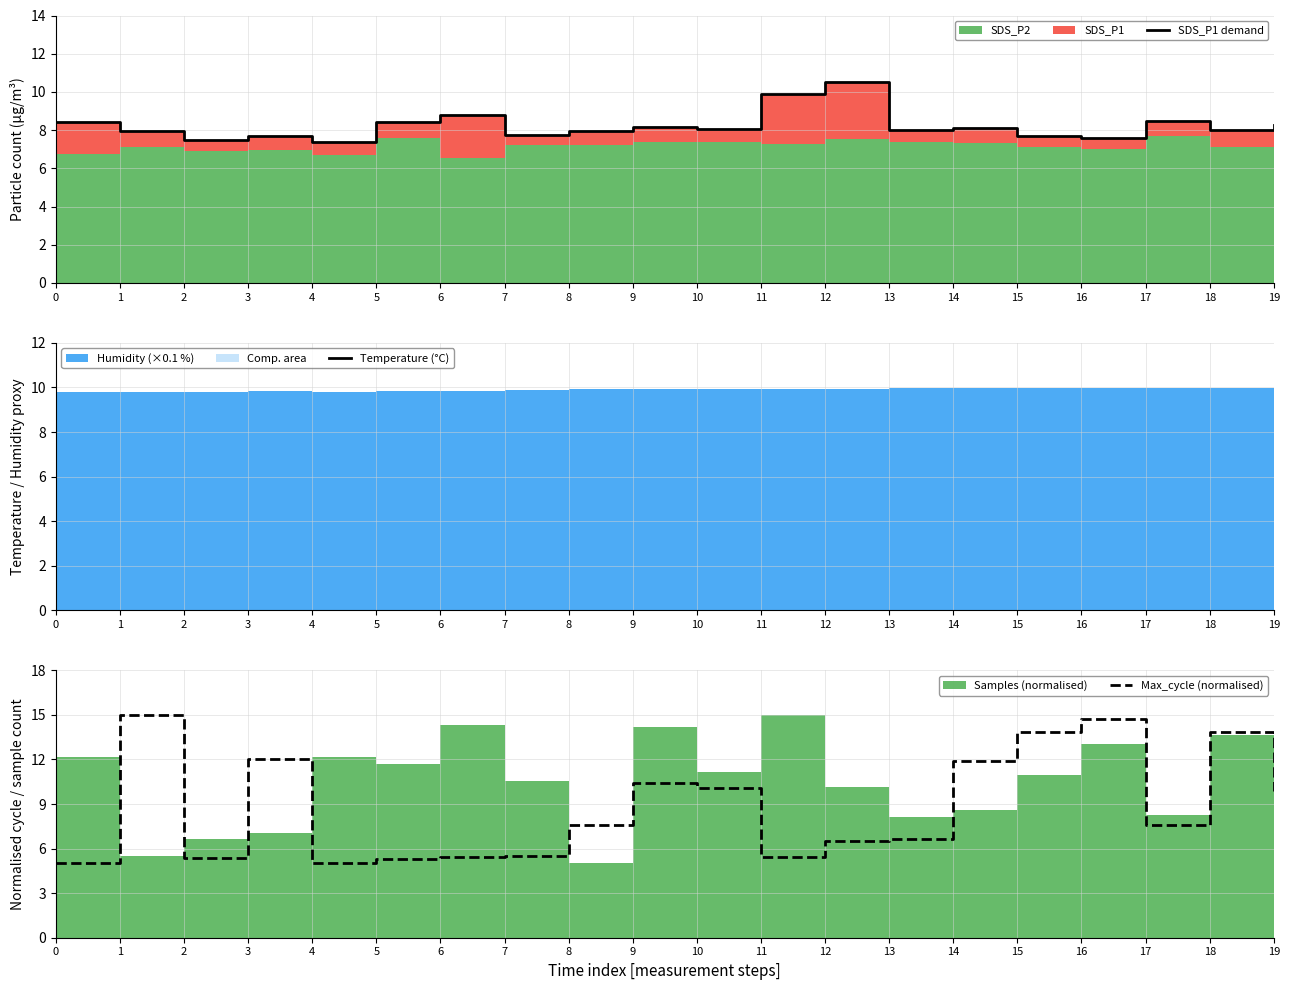

What is the difference between the SDS_P1 demand values at 18 and 16?

0.4